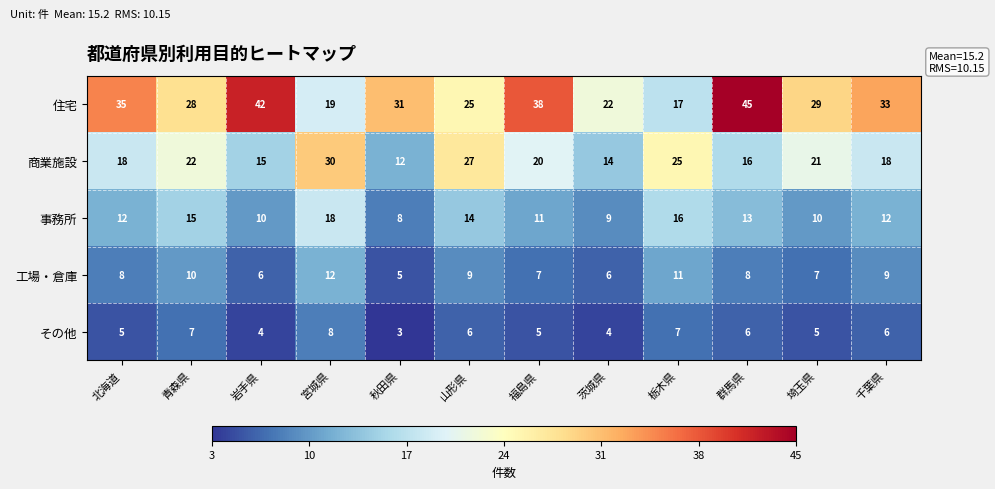

Between 茨城県 and 栃木県, which series saw the biggest shift?

商業施設